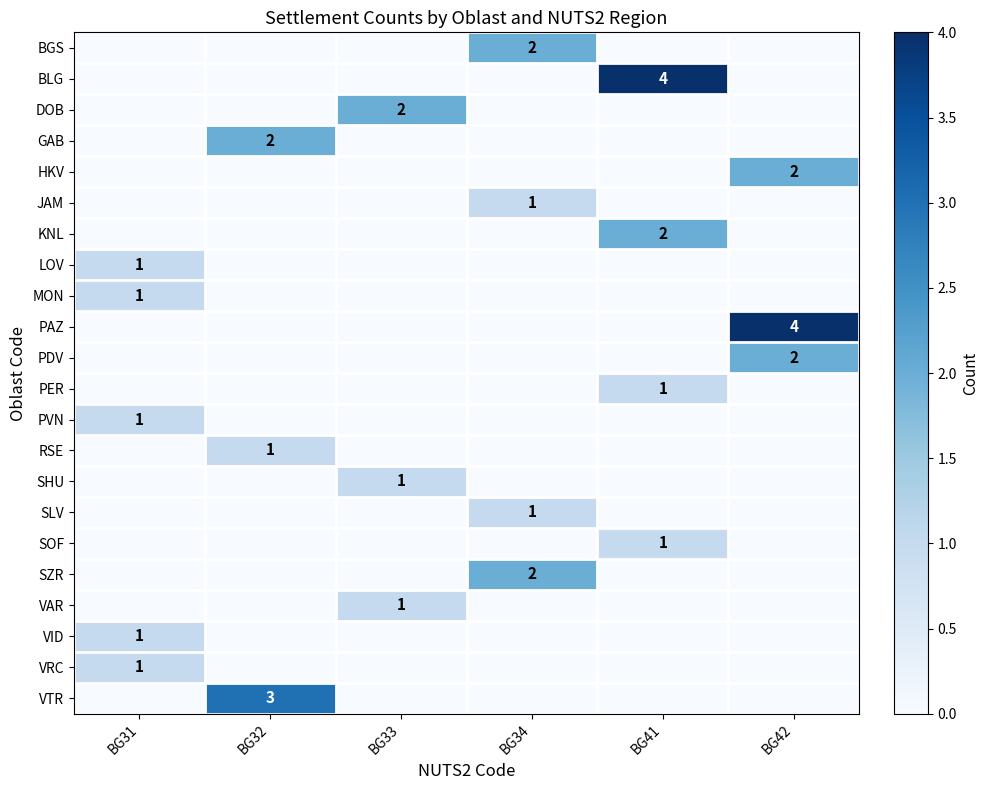

Between BG32 and BG42, which series saw the biggest shift?

PAZ